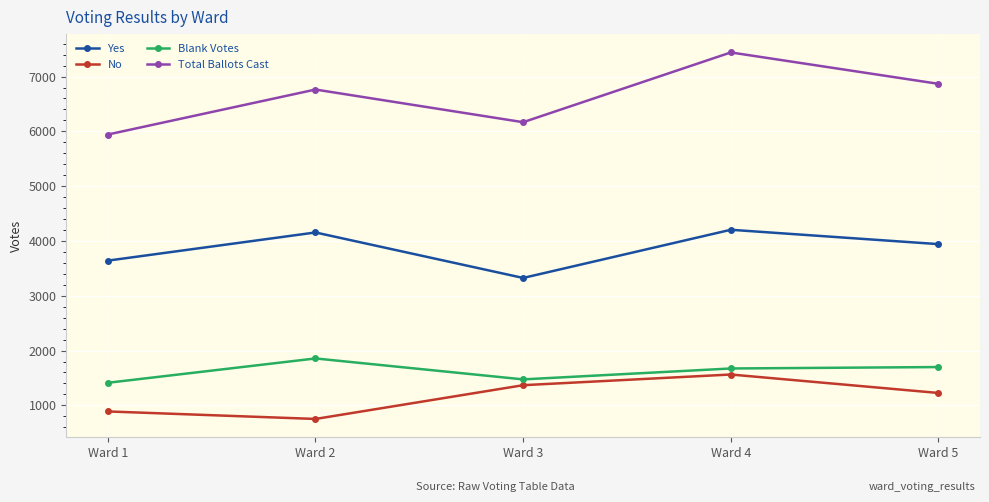

Count the number of categories in the chart.

5